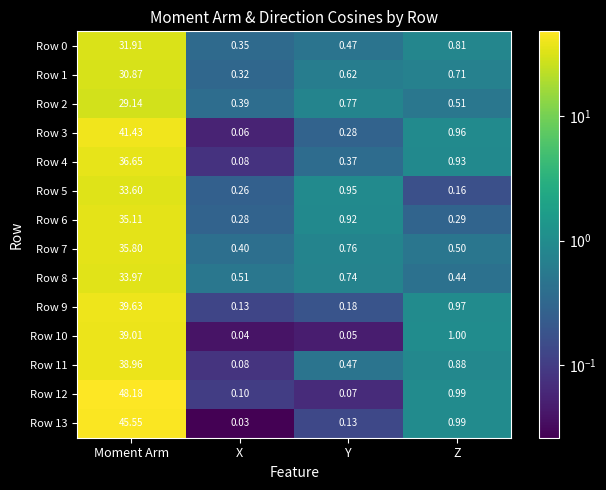

At which category is the sum across all series the highest?

Moment Arm